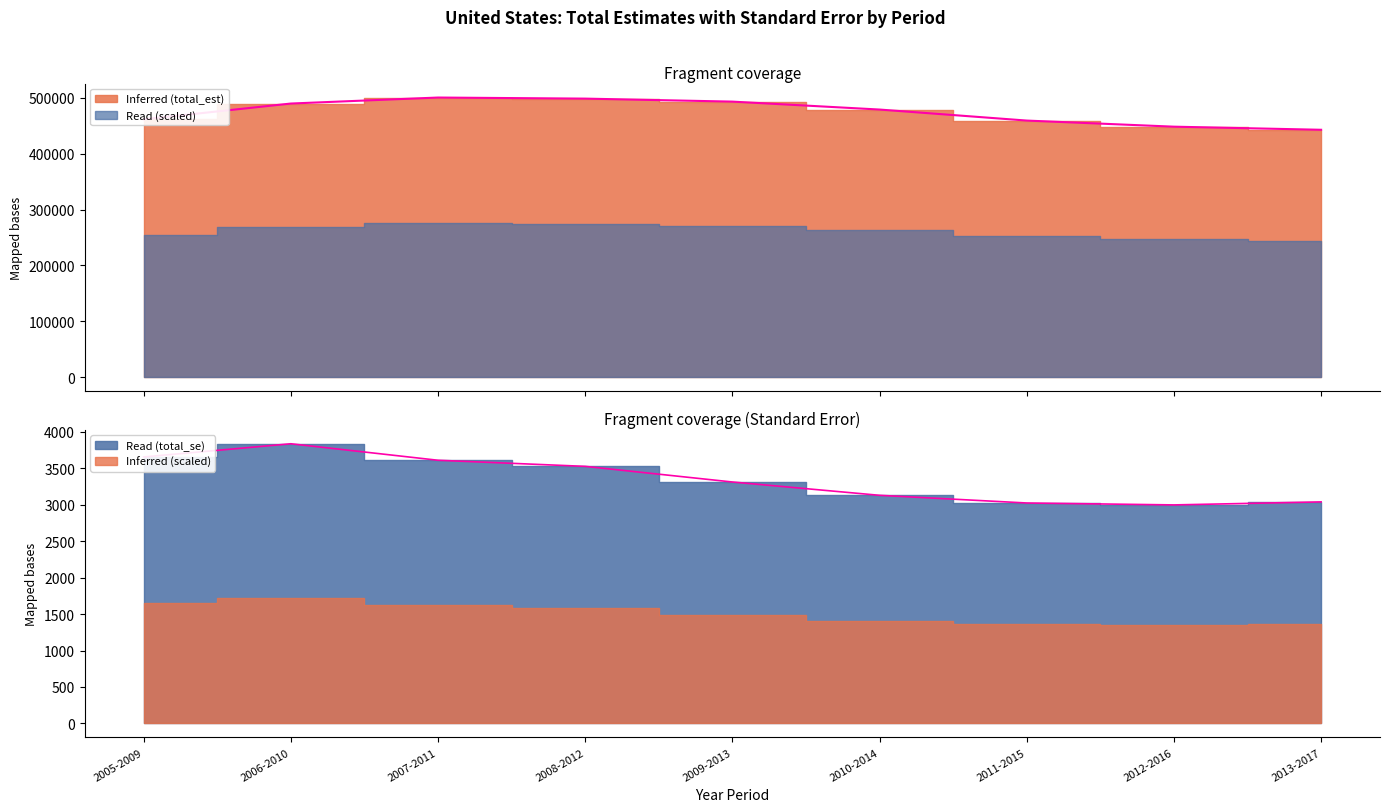

True or false: total_se has more than 1 interior local peaks.

False